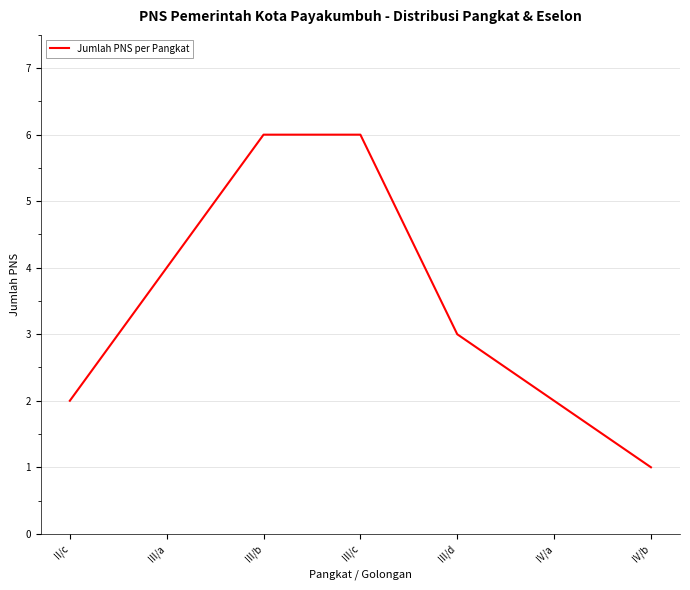

True or false: there are more than 2 points higher than both neighbors.

False